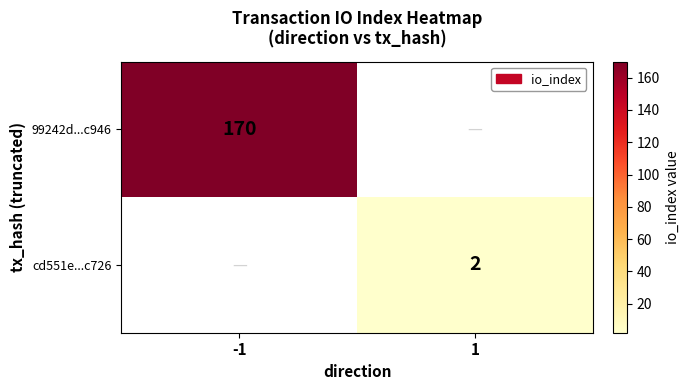

The value of cd551e...c726 at 1 is 1. True or false?

False